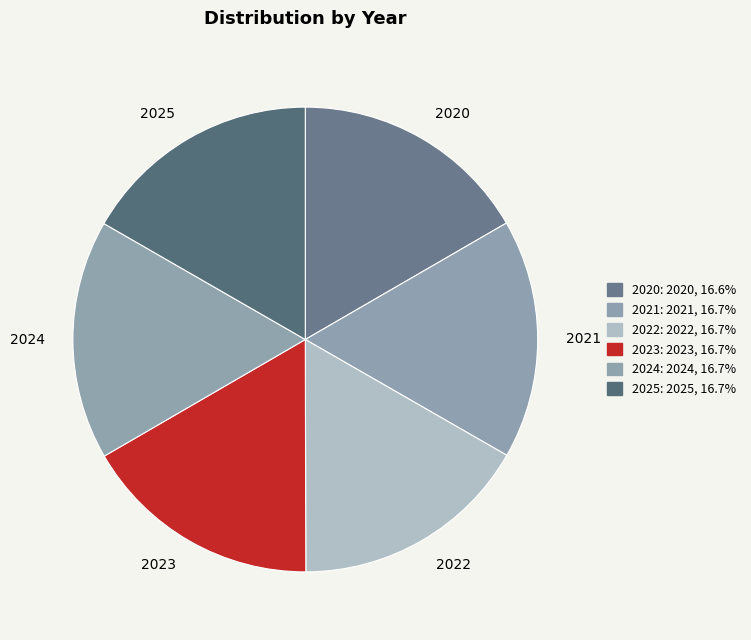

Is it true that 2024 is 3% of the pie?

False